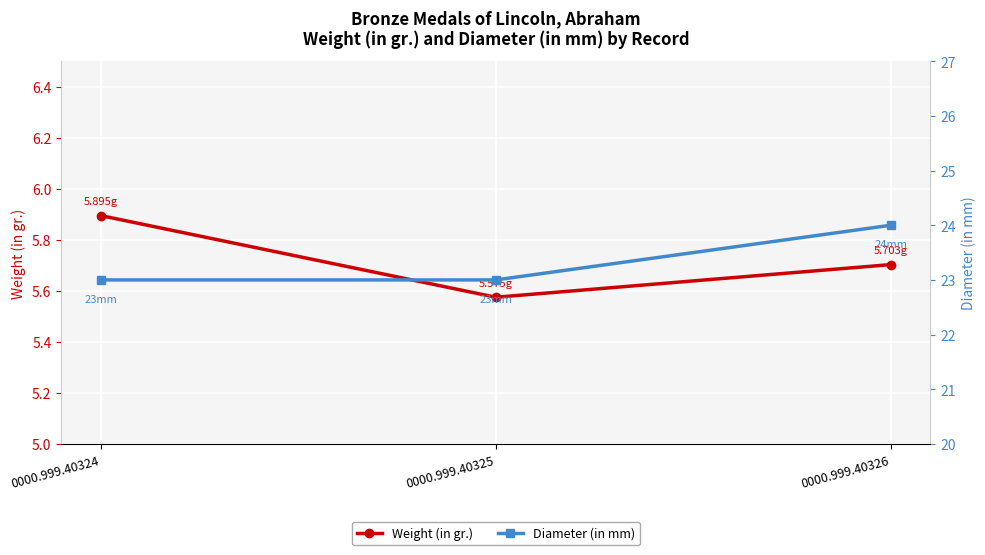

Is it true that Weight (in gr.) equals 3.3 at 0000.999.40325?

False